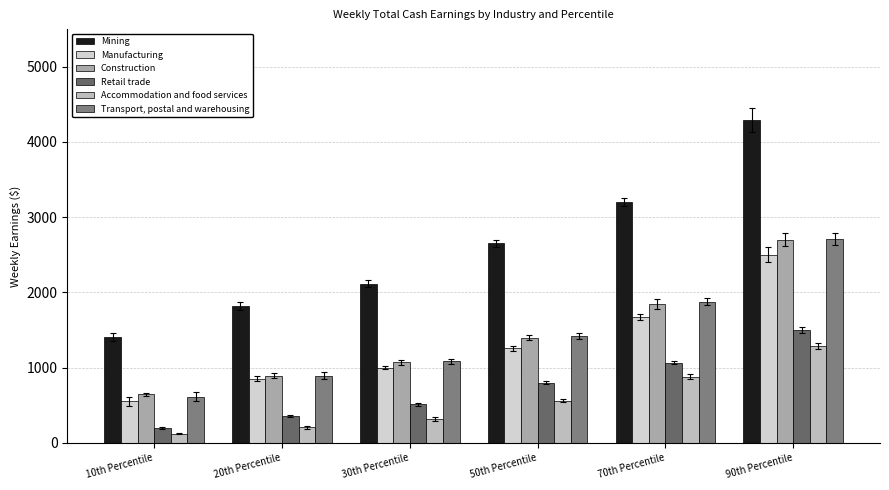

What is the greatest value displayed?

4290